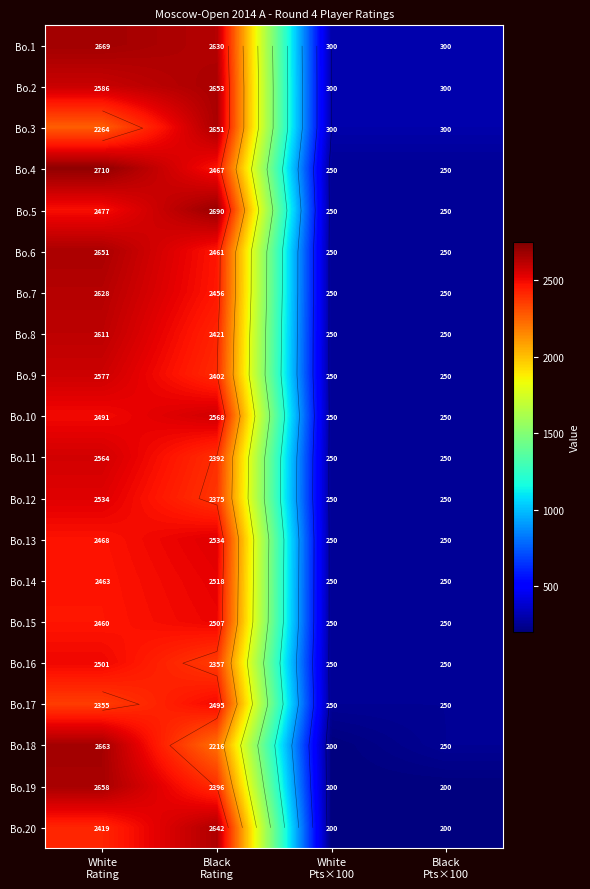

Is it true that Bo.13 equals 250 at White Pts×100?

True